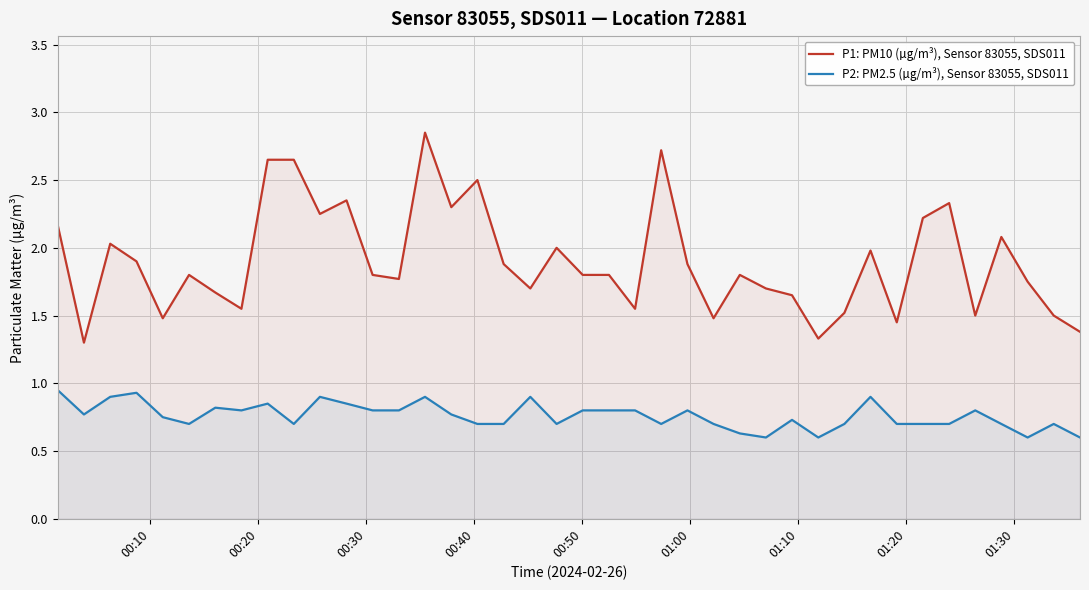

Rank the series by their maximum value, from highest to lowest.

P1: PM10 (µg/m³), Sensor 83055, SDS011, P2: PM2.5 (µg/m³), Sensor 83055, SDS011